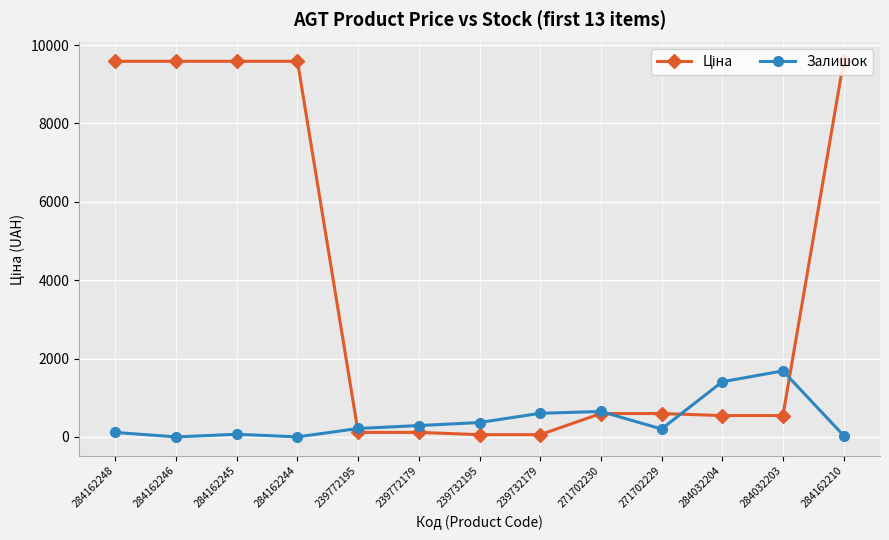

At how many categories does at least one series exceed 7611?

5